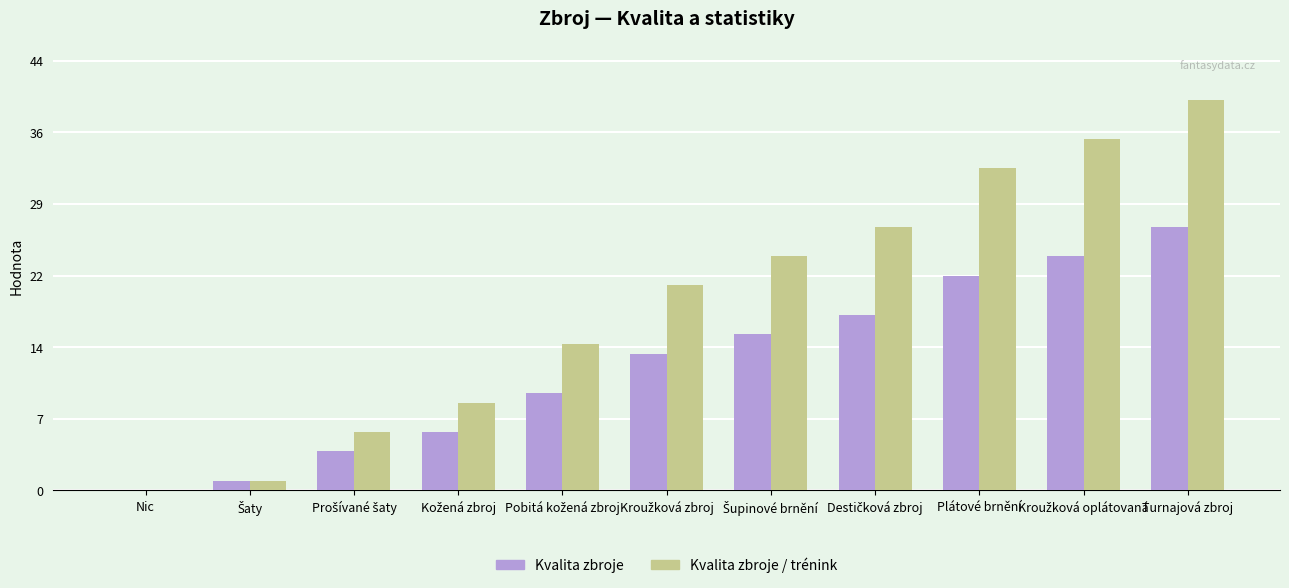

What is the sum of the Kvalita zbroje values at Pobitá kožená zbroj and Šupinové brnění?

26